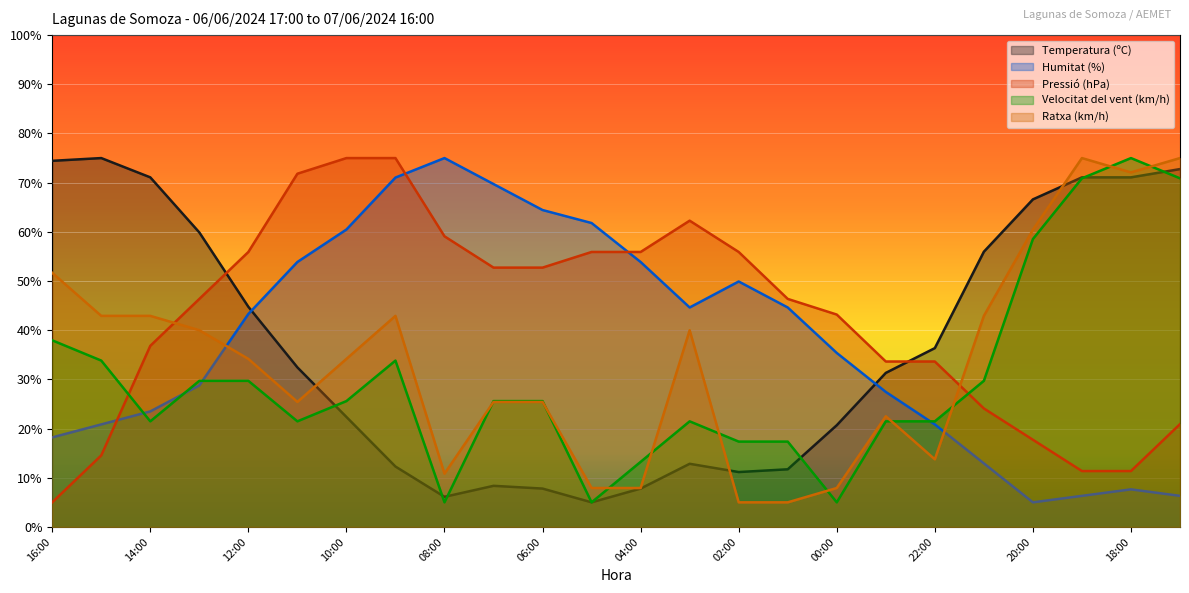

How many values in the Humitat (%) series are below 43?

12